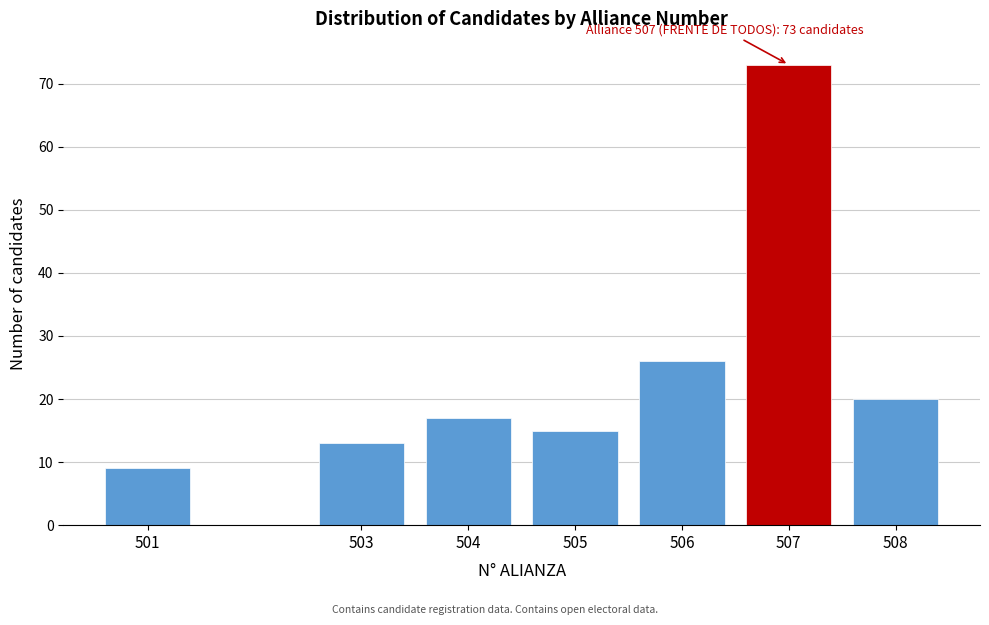

Reading left to right, transcribe all the data shown in this chart.

9	13	17	15	26	73	20